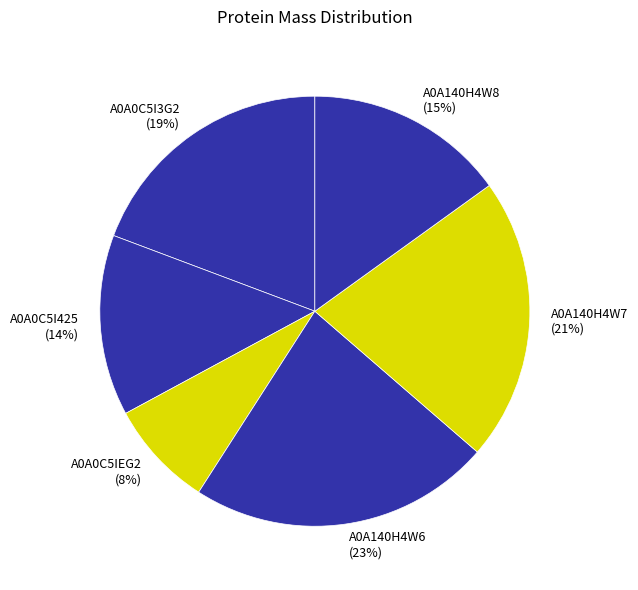

To the nearest percent, what is the average slice percentage?

17%